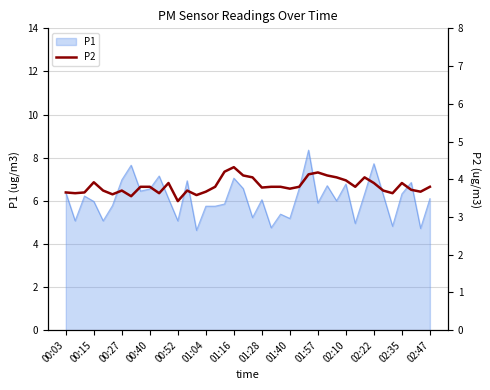

Reading right to left, transcribe all the data shown in this chart.

3.8	3.7	3.7	3.9	3.6	3.7	3.9	4.0	3.8	4.0	4.0	4.1	4.2	4.1	3.8	3.8	3.8	3.8	3.8	4.0	4.1	4.3	4.2	3.8	3.7	3.6	3.7	3.4	3.9	3.6	3.8	3.8	3.5	3.7	3.6	3.7	3.9	3.6	3.6	3.6